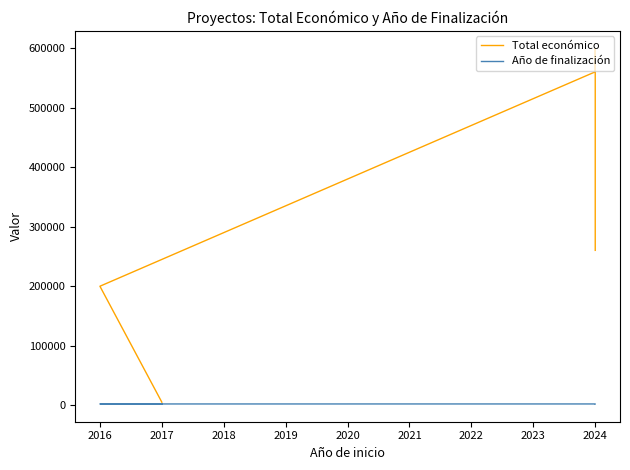

What is the greatest value displayed?

599540